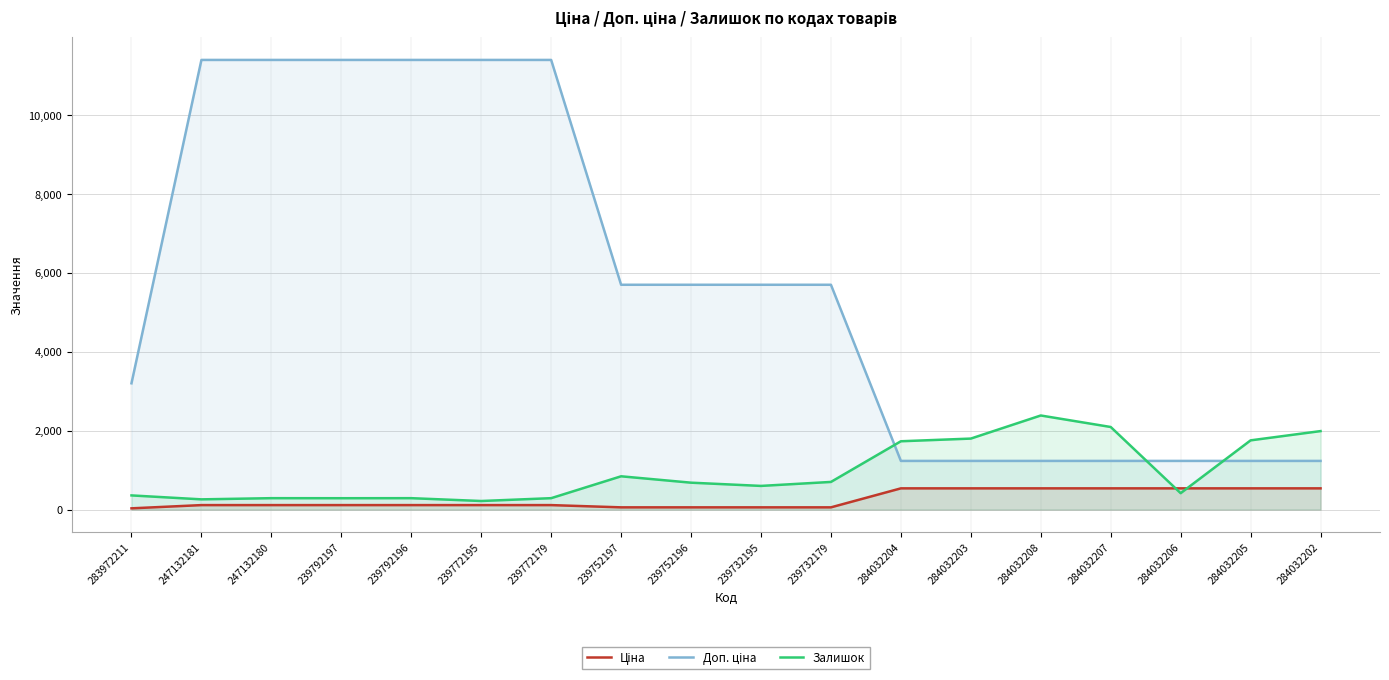

List the labels in order of Залишок value, largest first.

284032208, 284032207, 284032202, 284032203, 284032205, 284032204, 239752197, 239732179, 239752196, 239732195, 284032206, 283972211, 247132180, 239792196, 239772179, 239792197, 247132181, 239772195